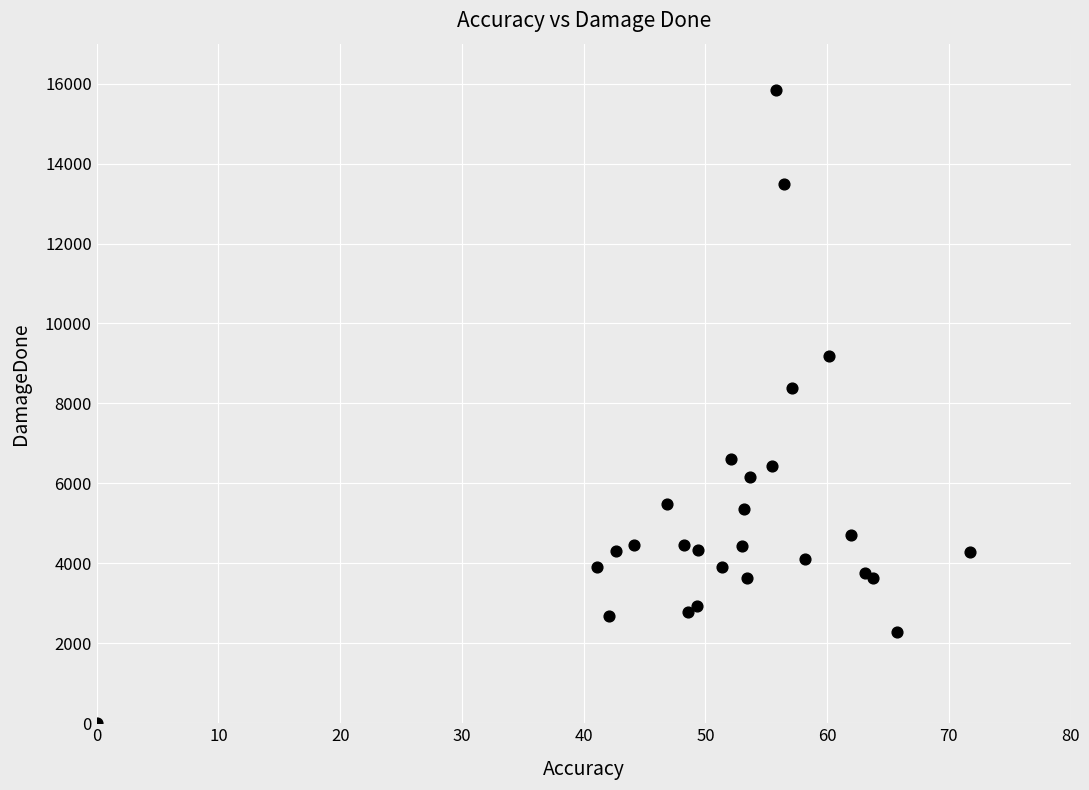

What Y value in the scatter plot is closest to 7915?

8395